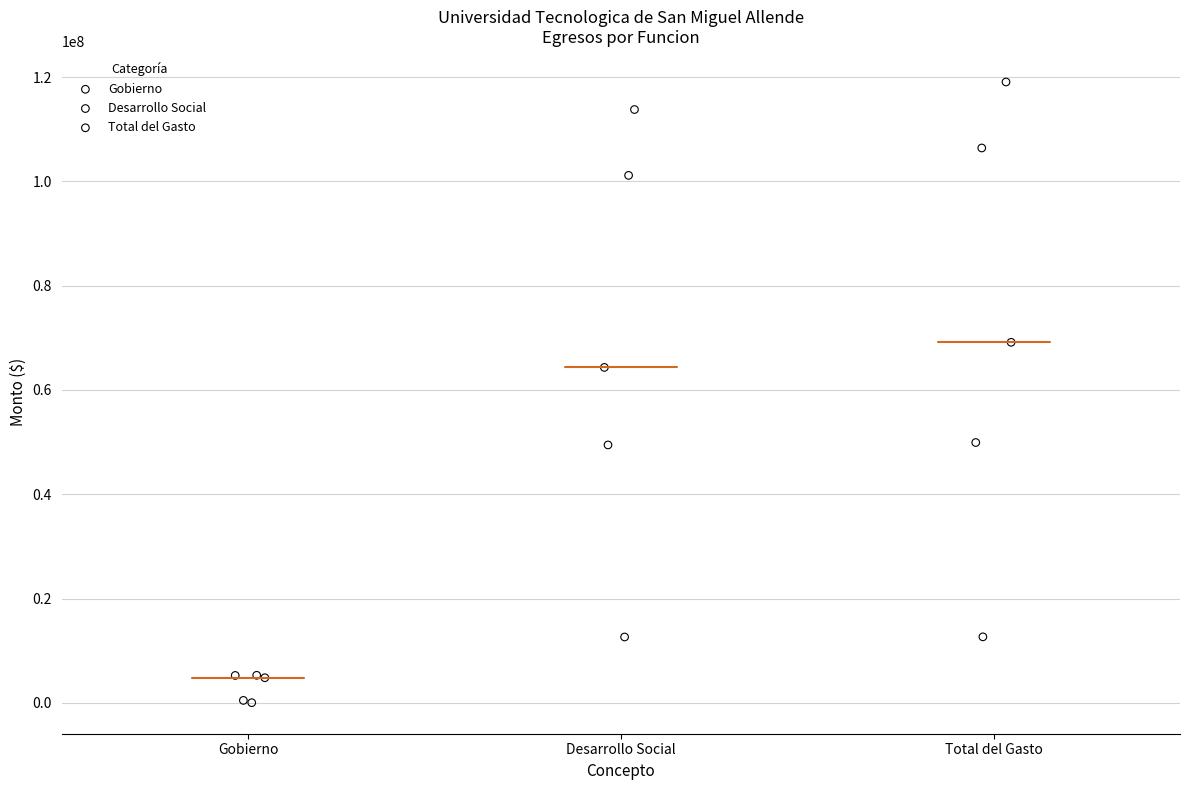

Which series reaches the maximum Y coordinate?

Total del Gasto